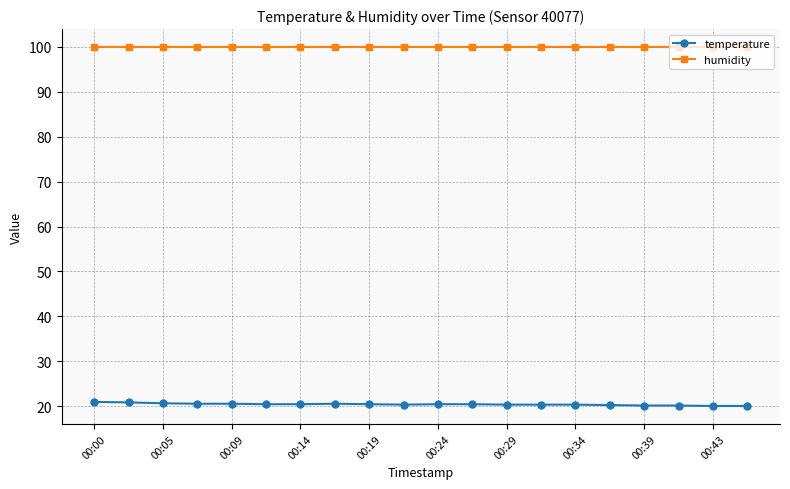

What is the maximum value shown in the chart?

99.9